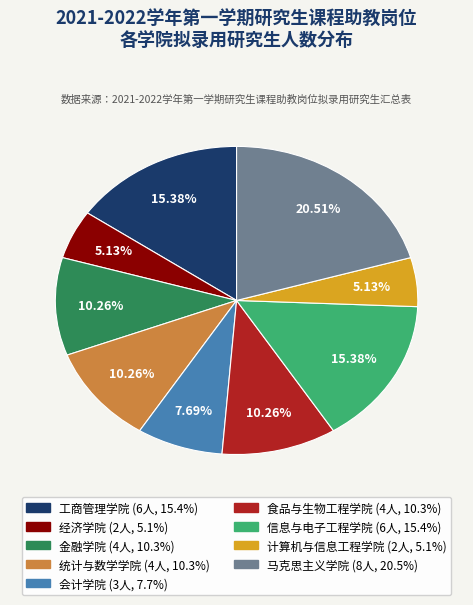

To the nearest percent, what is the difference between the 食品与生物工程学院 and 经济学院 slice percentages?

5%